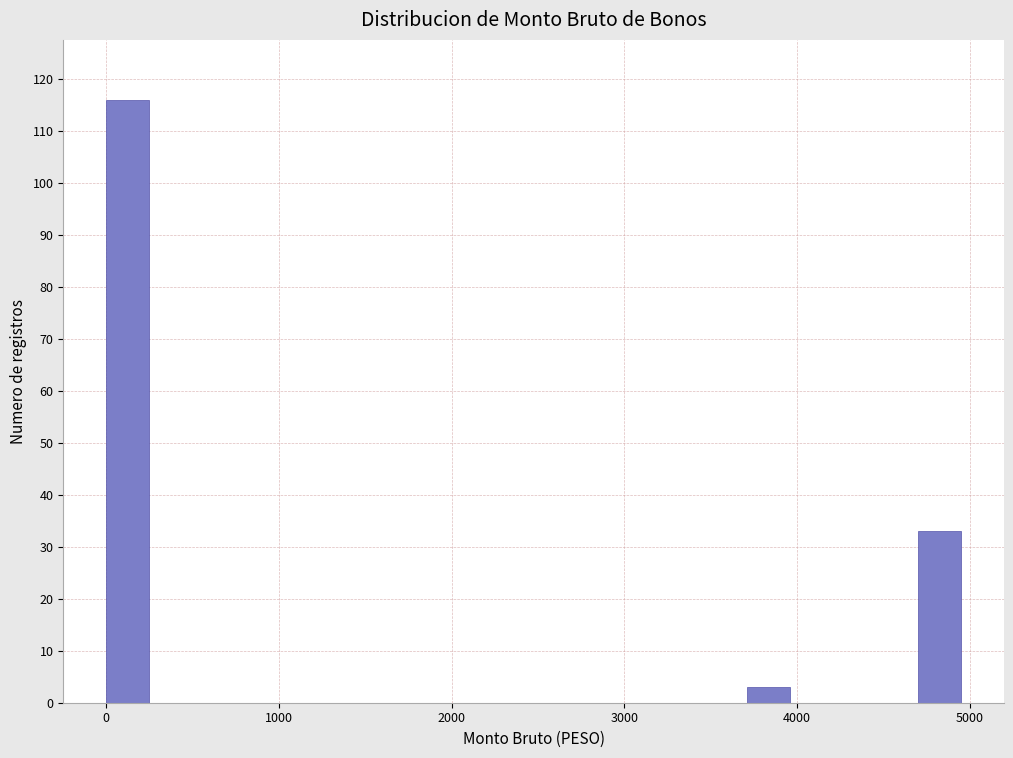

Read against the x-axis, roughly where is the centre of the tallest bar?

100